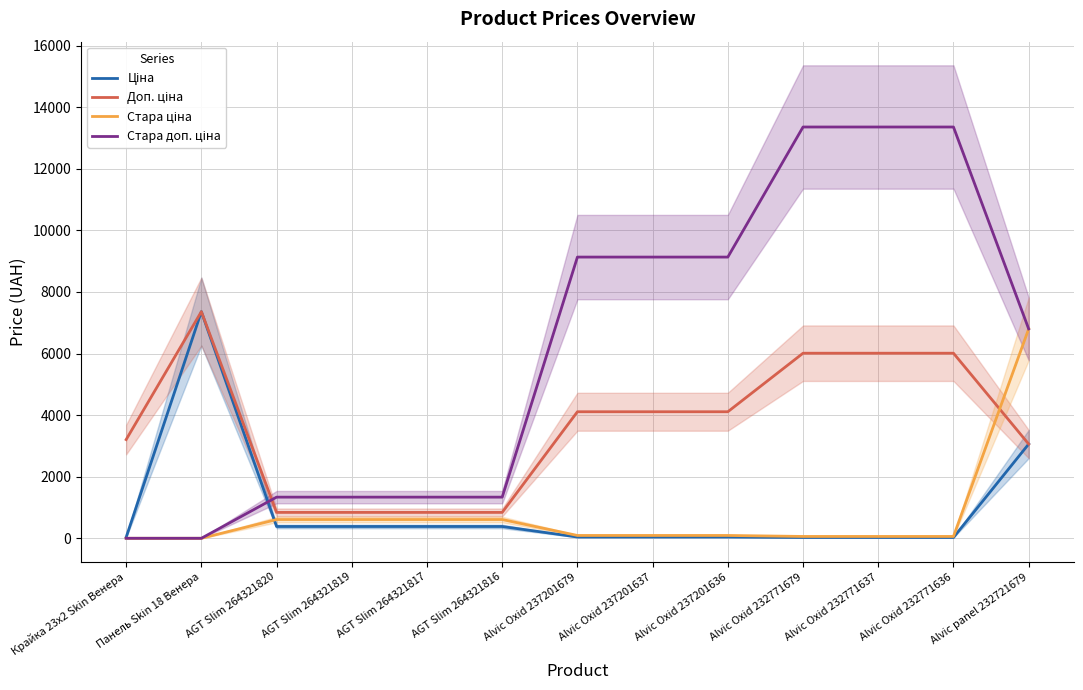

Where is the first local maximum for Ціна?

Панель Skin 18 Венера